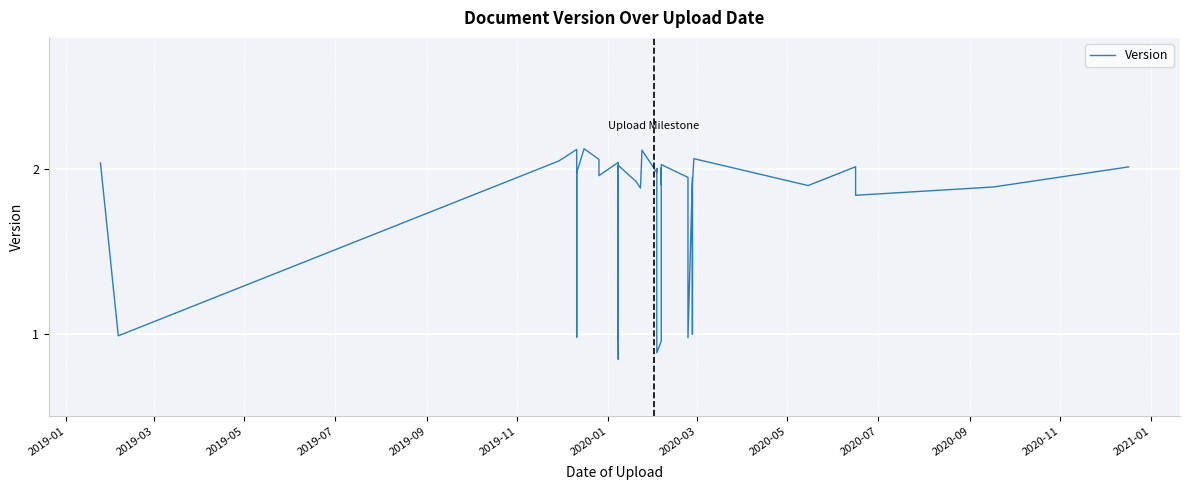

What is the average value?

1.7